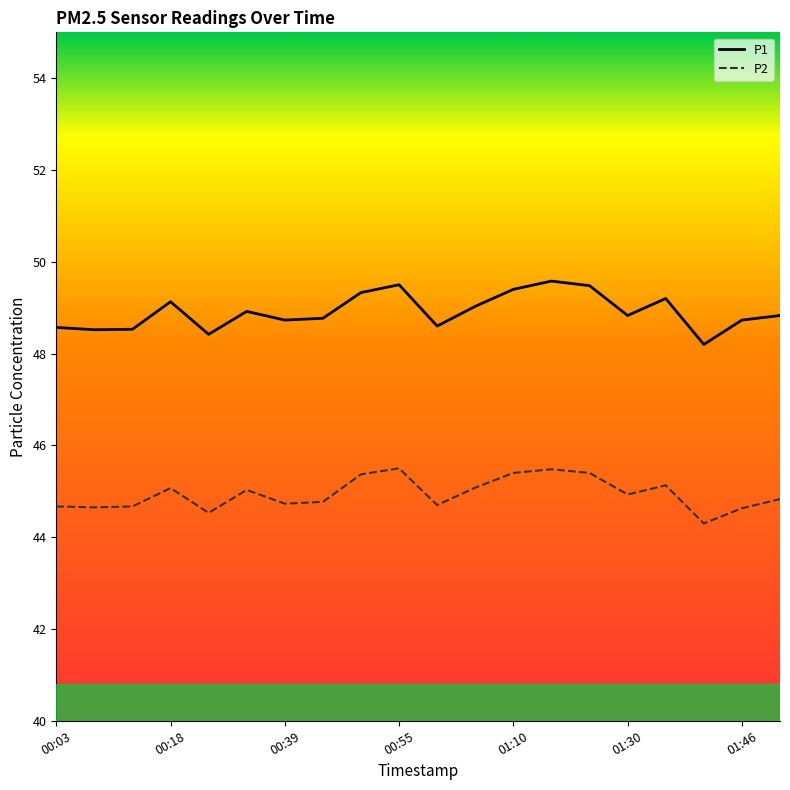

What is the smallest value displayed?

44.3